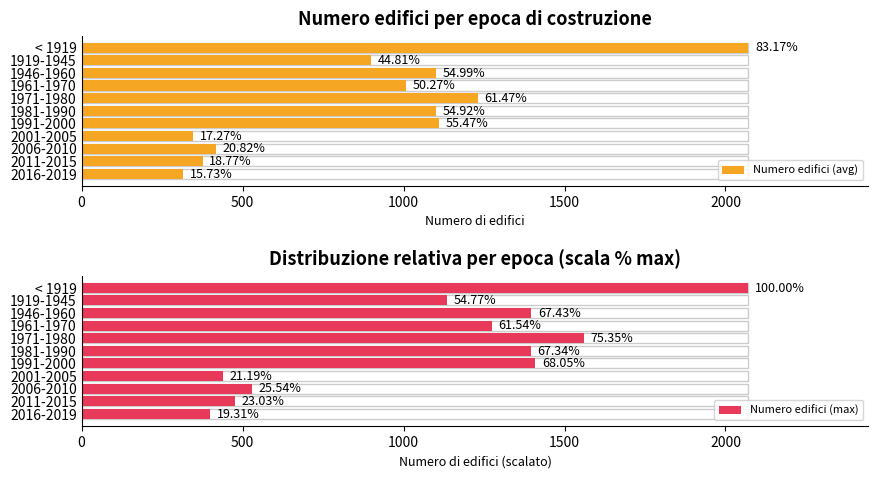

What position from the left is 1946-1960?

3